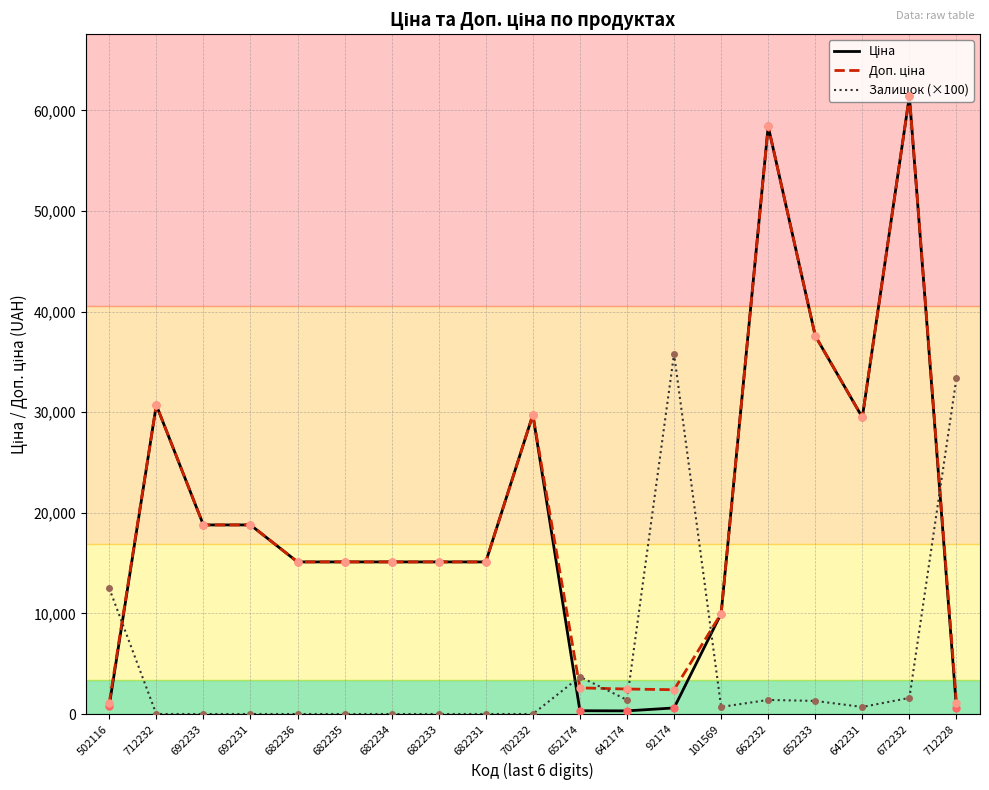

What is the maximum value for Залишок (×100)?

35800.0